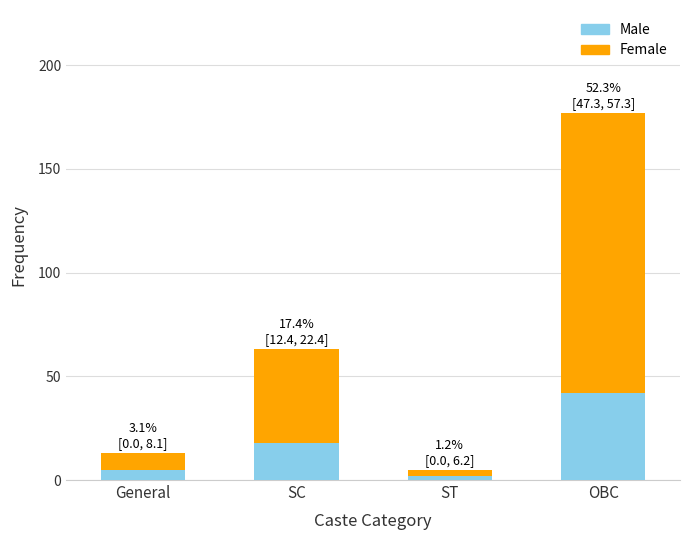

At which label is Male closest to 22?

SC